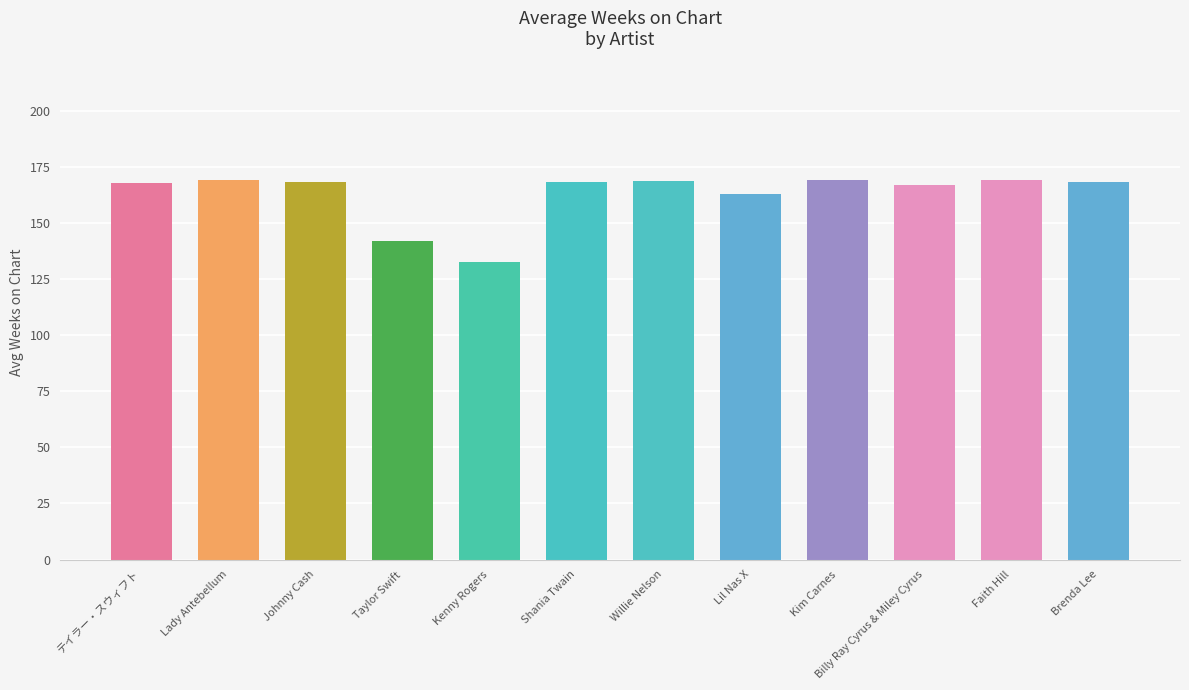

What is the maximum value shown in the chart?

169.0